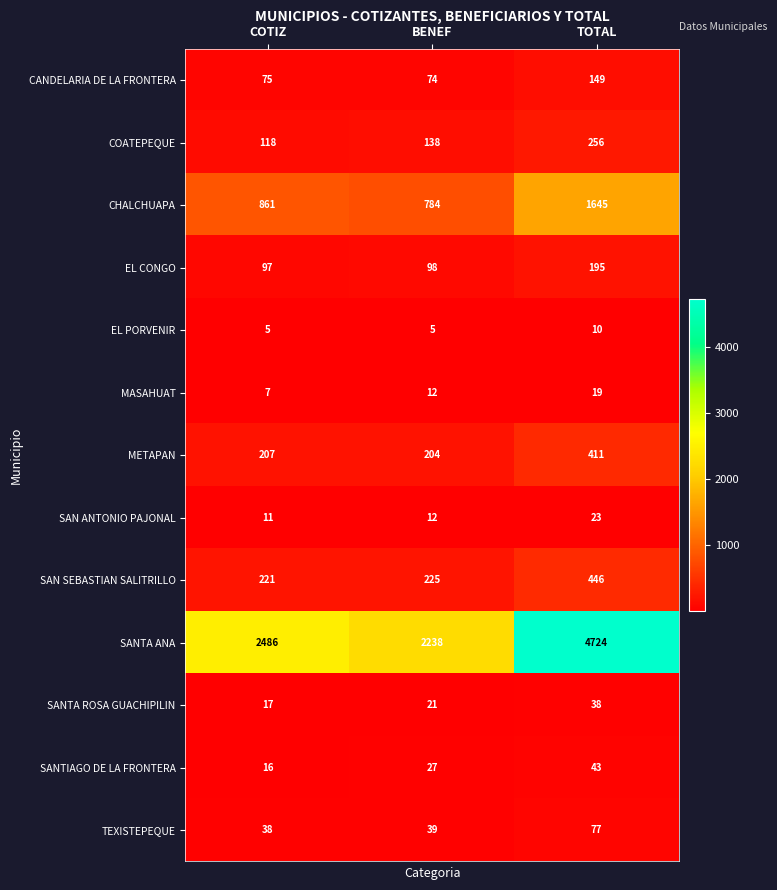

Is it true that SAN ANTONIO PAJONAL equals 18 at COTIZ?

False